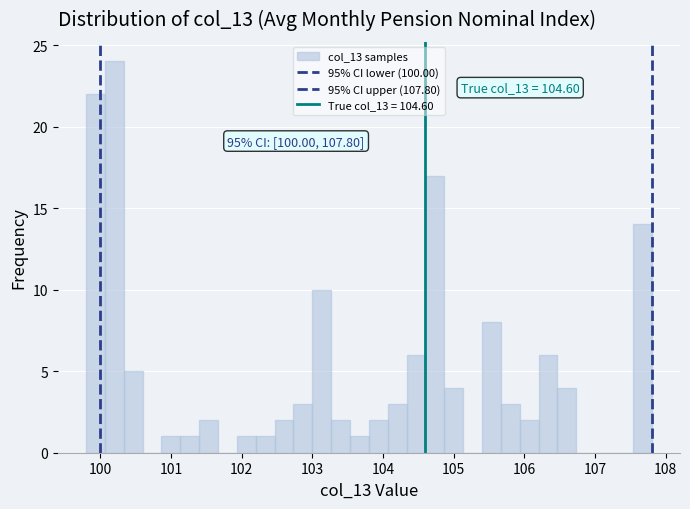

Read against the x-axis, roughly where is the centre of the tallest bar?

100.2